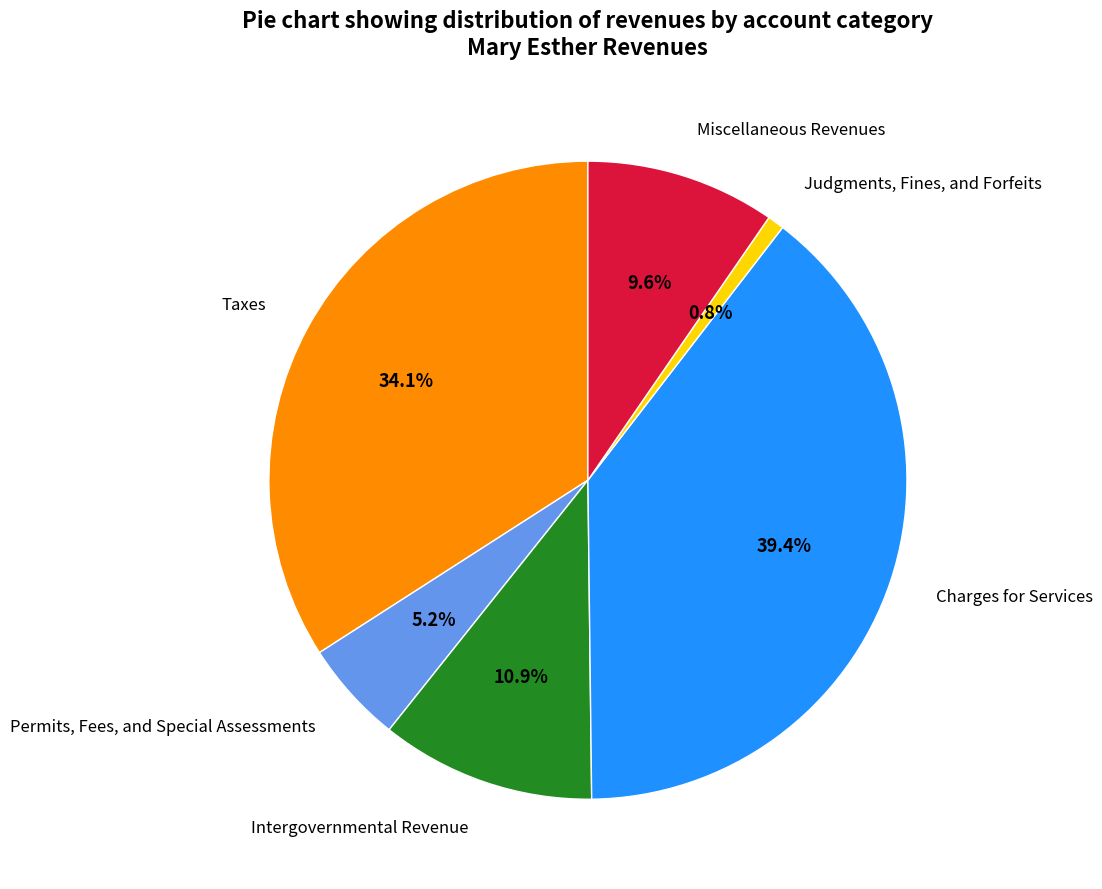

Which category has the biggest portion of the pie?

Charges for Services